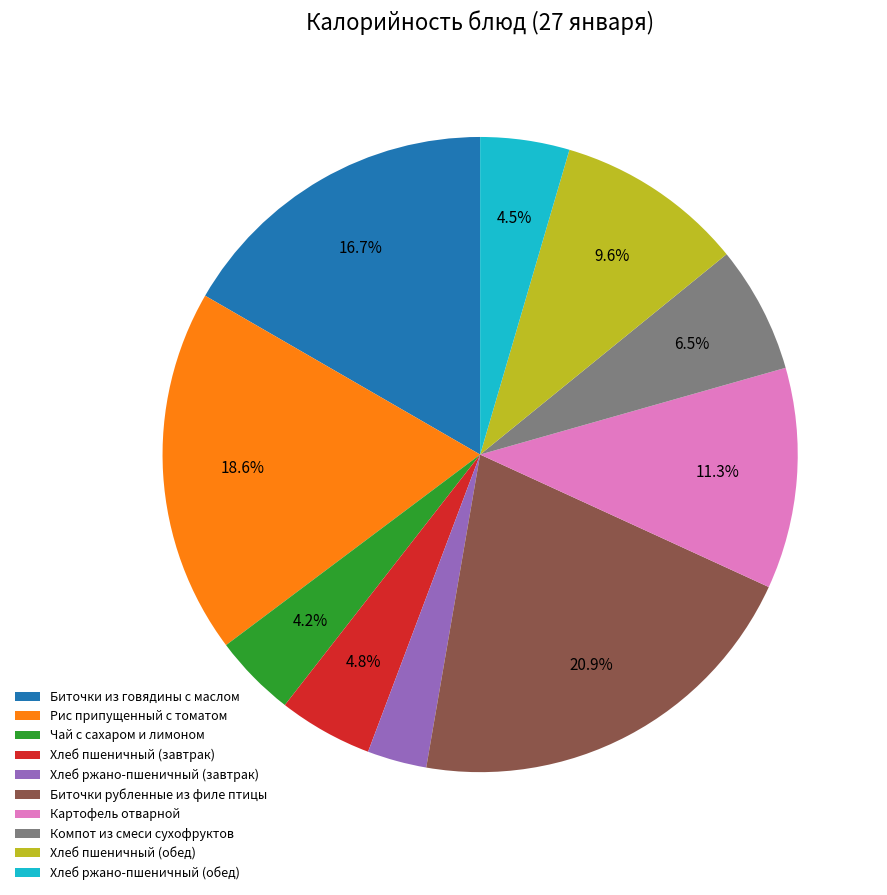

Which category has the biggest portion of the pie?

Биточки рубленные из филе птицы